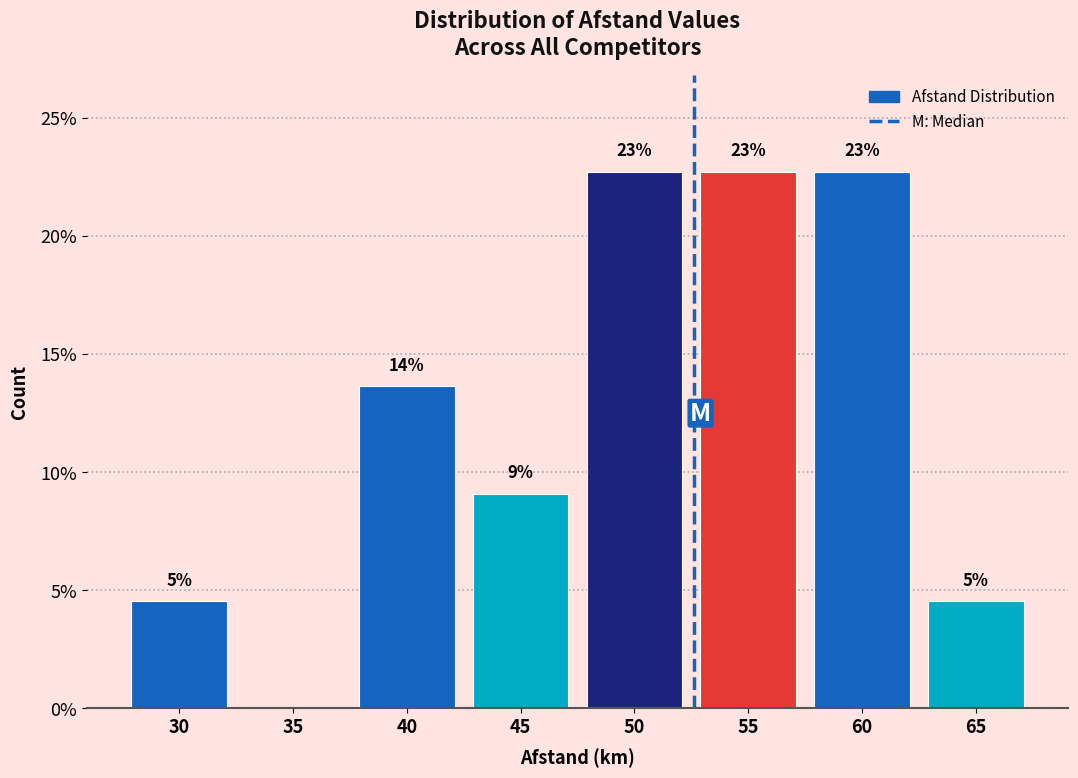

Are the bars horizontal?

No